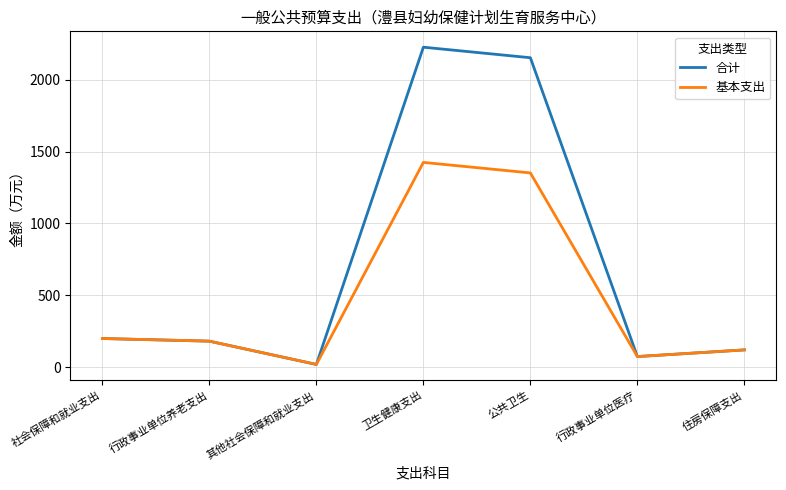

At which label does 合计 reach its peak?

卫生健康支出